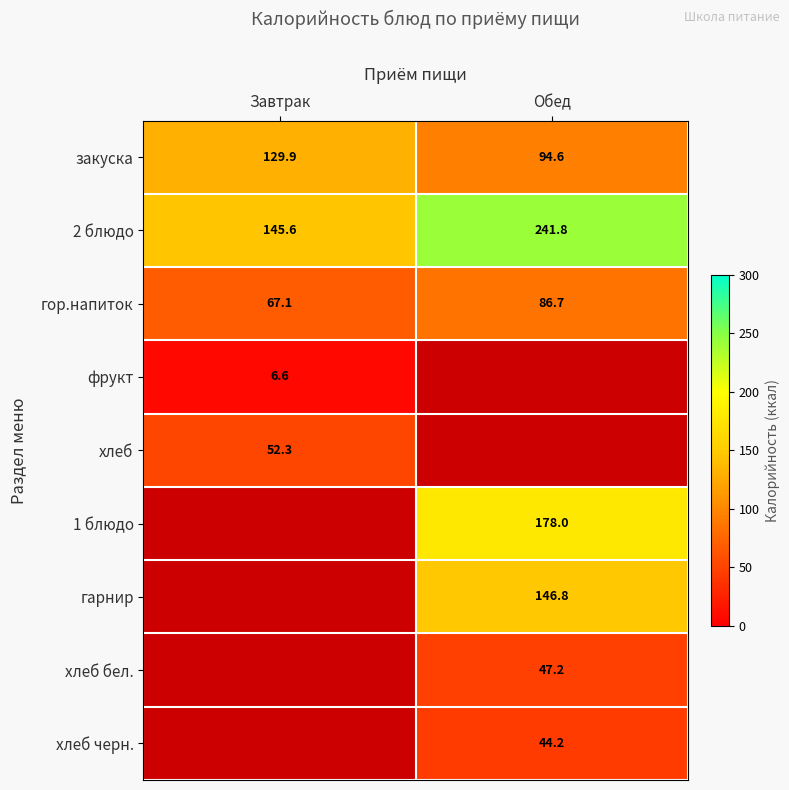

At how many categories does at least one series exceed 106?

2